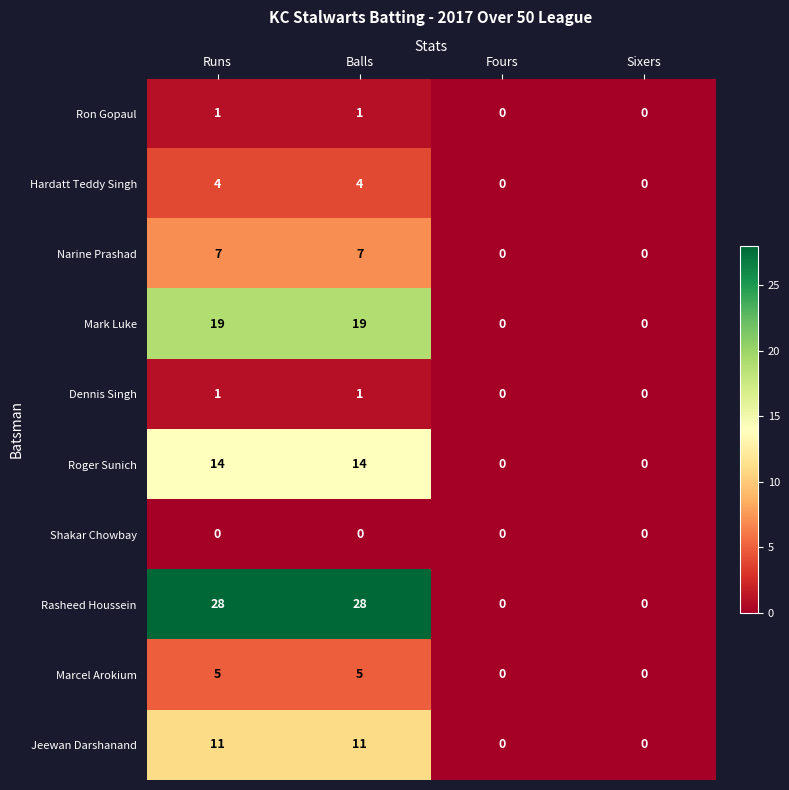

What is the maximum value shown in the chart?

28